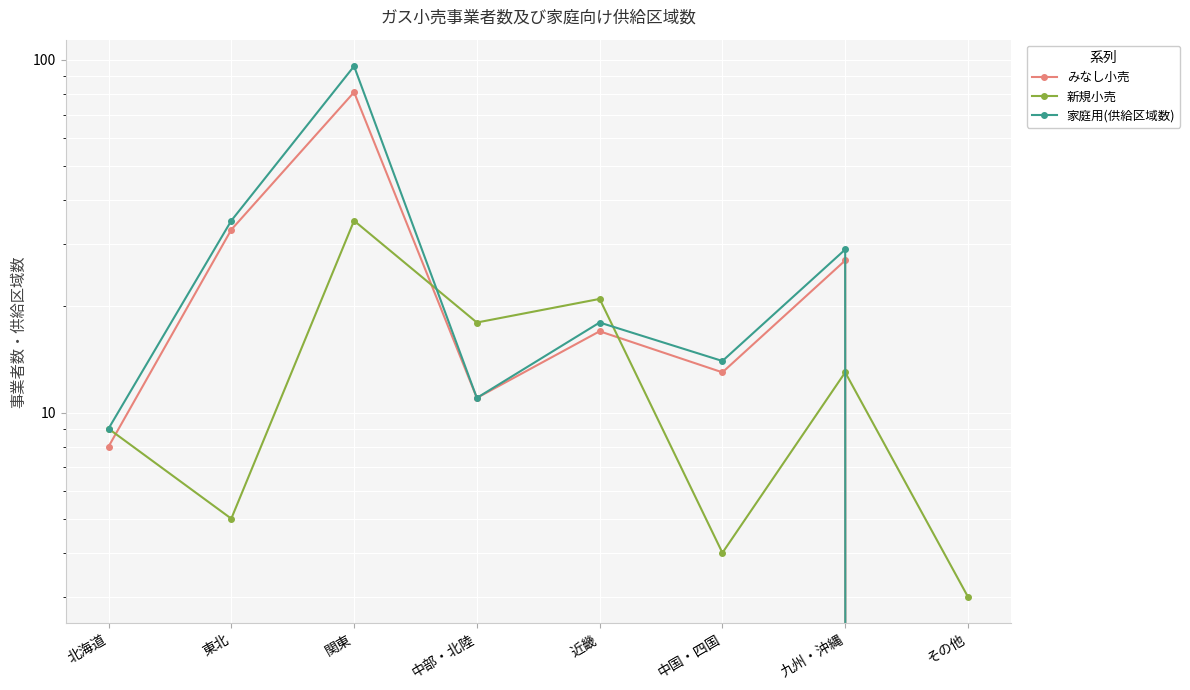

How many interior local peaks does the 家庭用(供給区域数) series have?

3